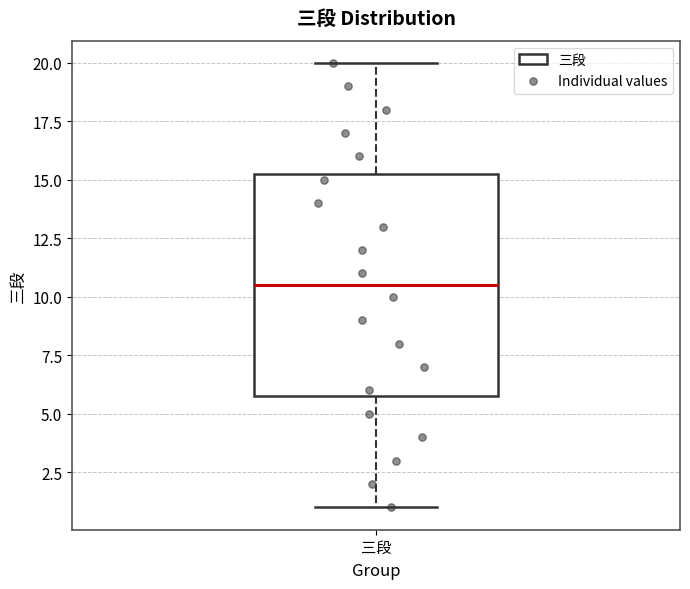

Where does the lower whisker of the box for 三段 end on the y-axis? The values are not printed on the chart, so give them approximately, as read against the axis.

1.0